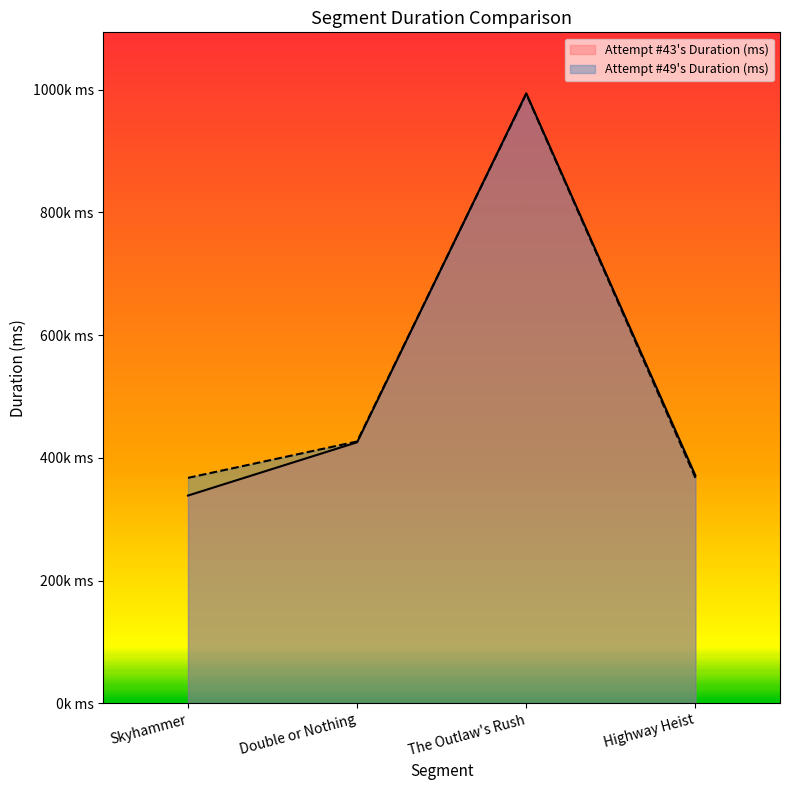

List the series in order of their overall mean, highest first.

Attempt #49's Duration (ms), Attempt #43's Duration (ms)